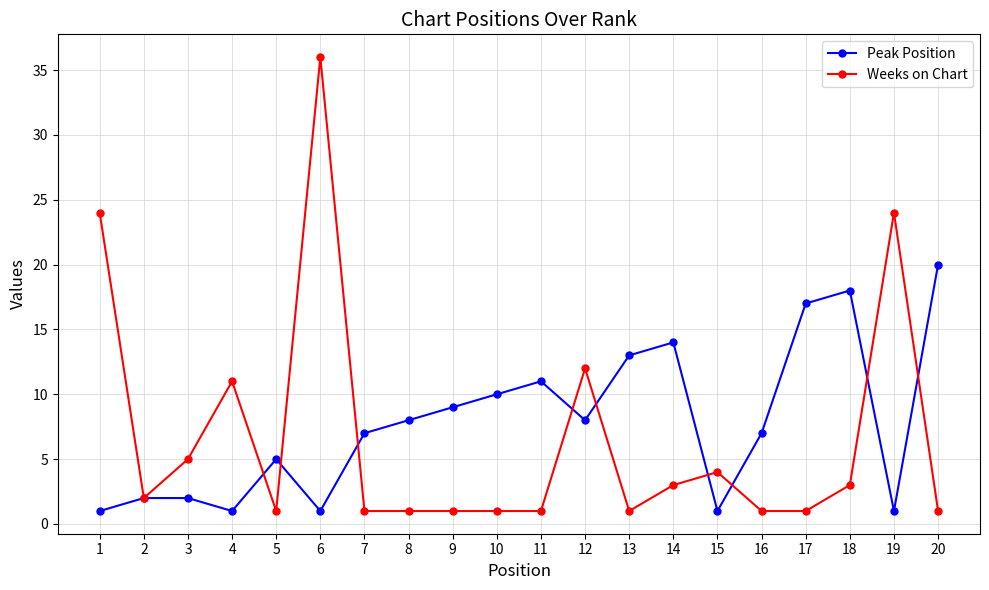

What is the maximum value shown in the chart?

36